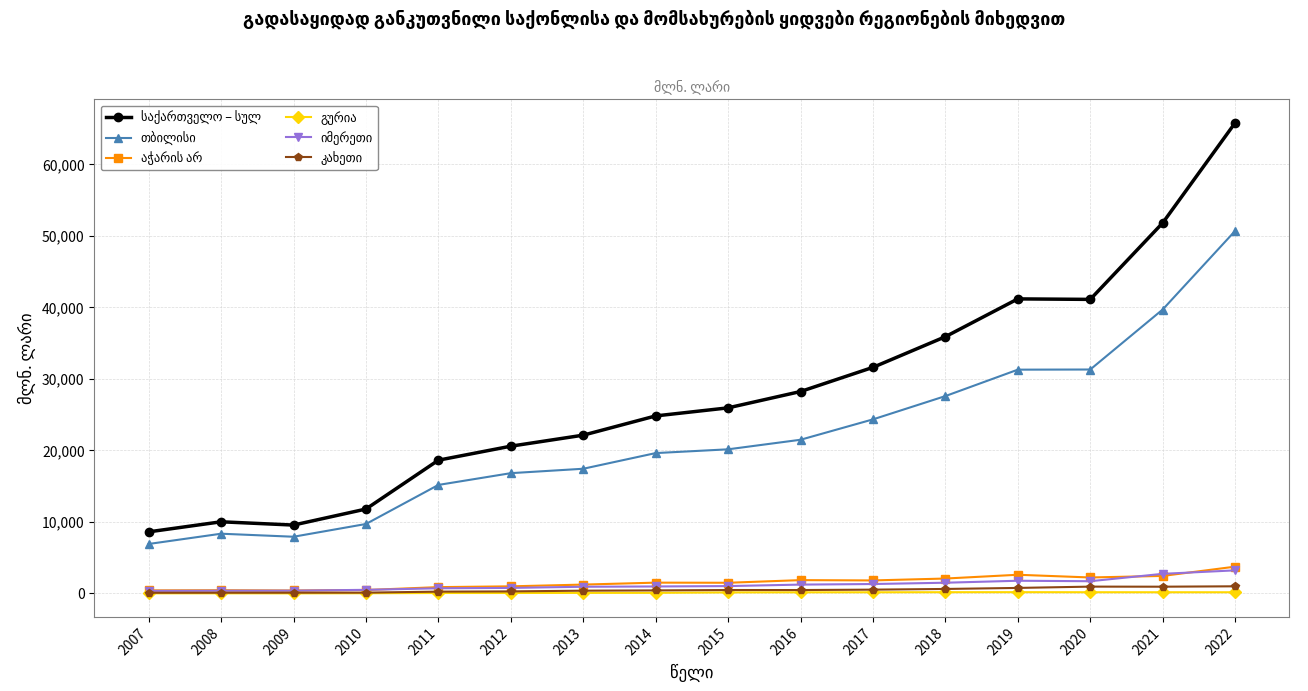

What is the greatest value displayed?

65809.5